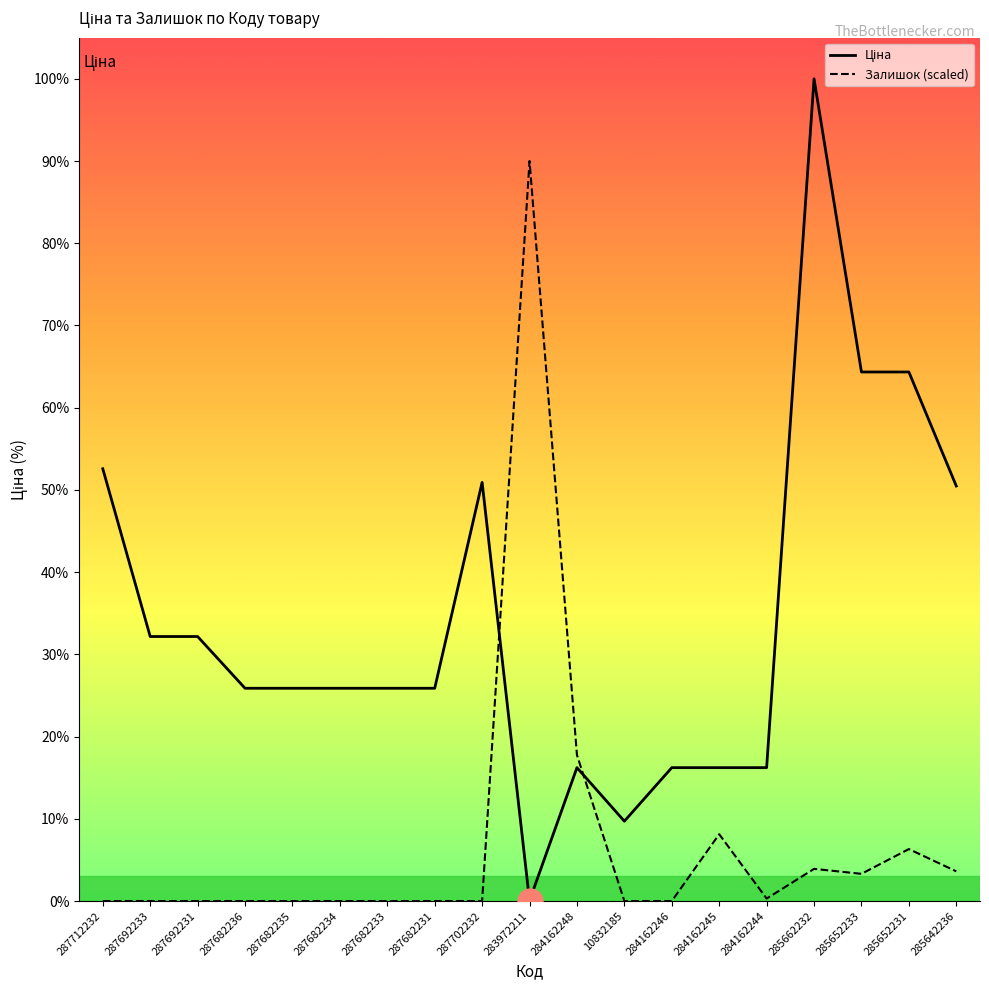

Is this an area chart (filled region under the line)?

No